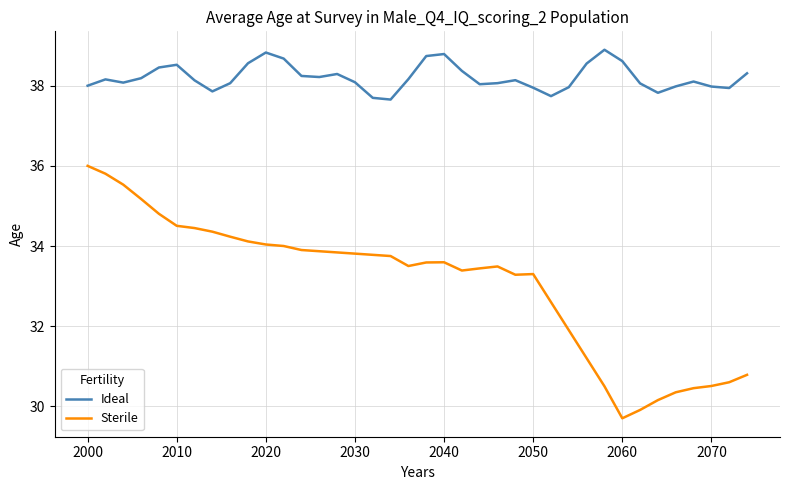

Which series has the largest total across all categories?

Ideal